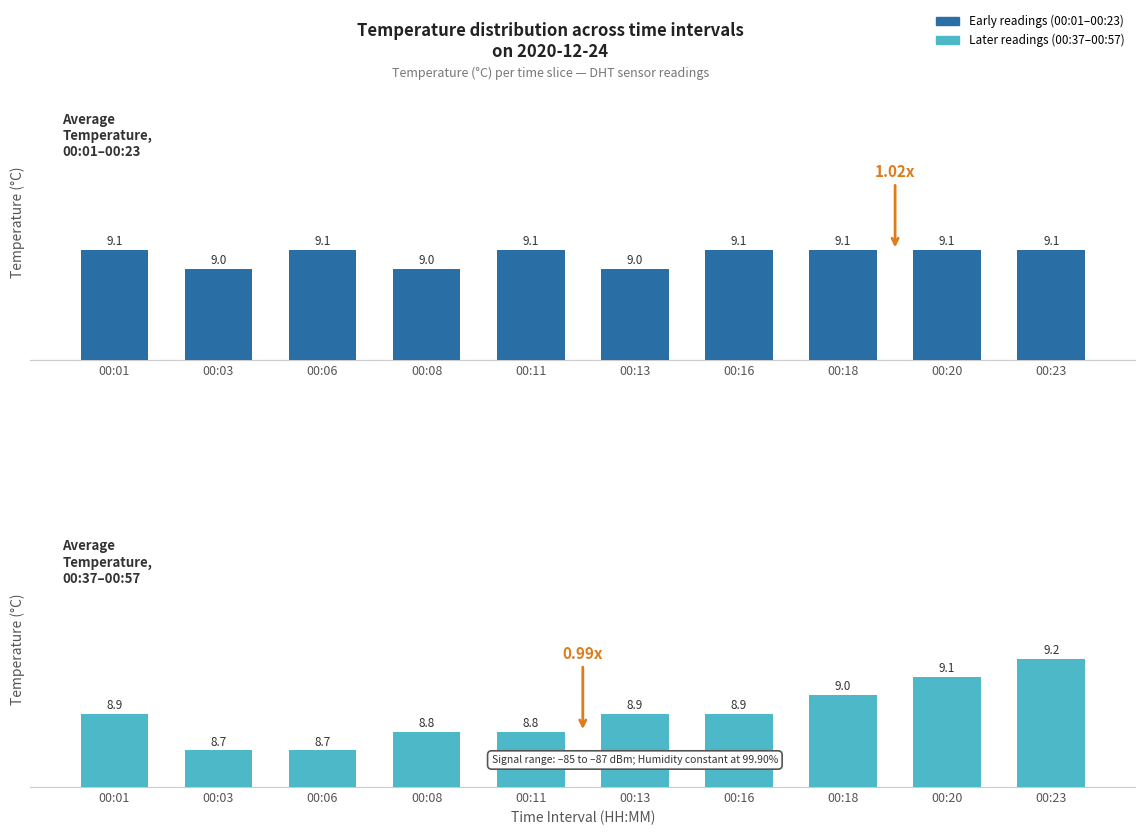

Rank the series by their average value, from lowest to highest.

Temp 00:37–00:57, Temp 00:01–00:23